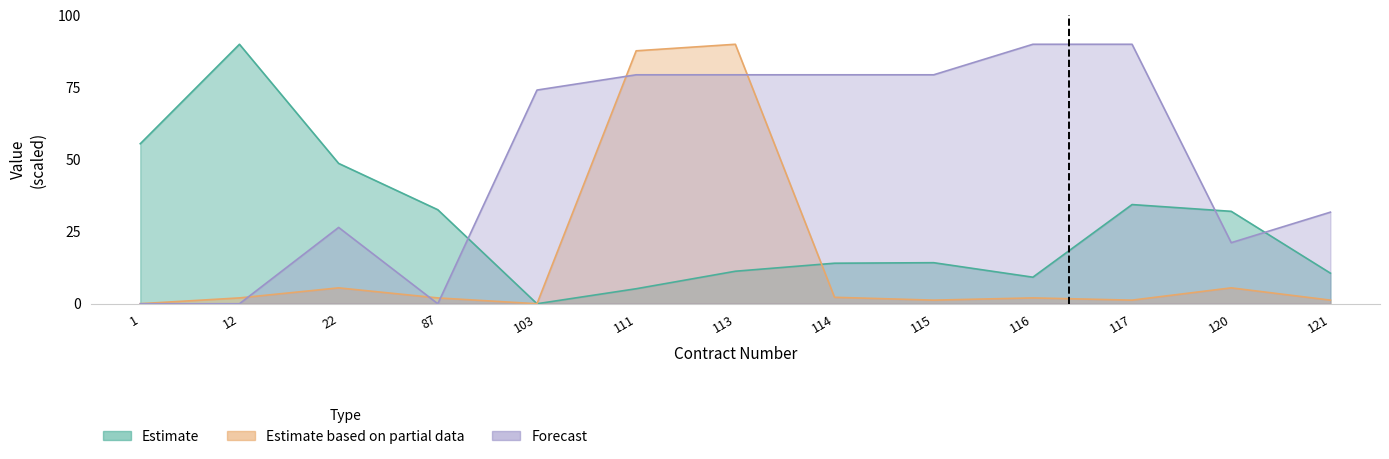

Where is the first local maximum for Estimate?

12